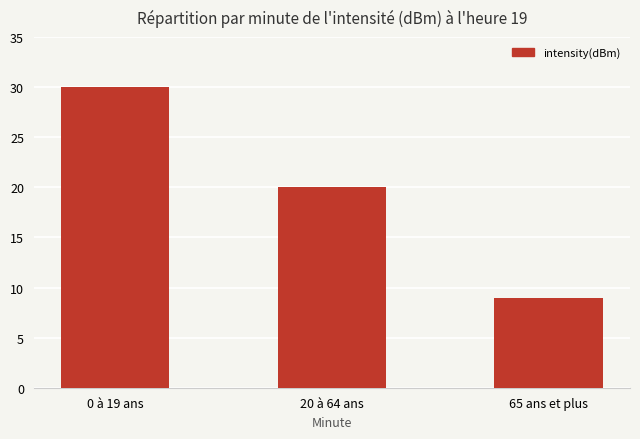

What is the value of the 3rd bar from the left?

9